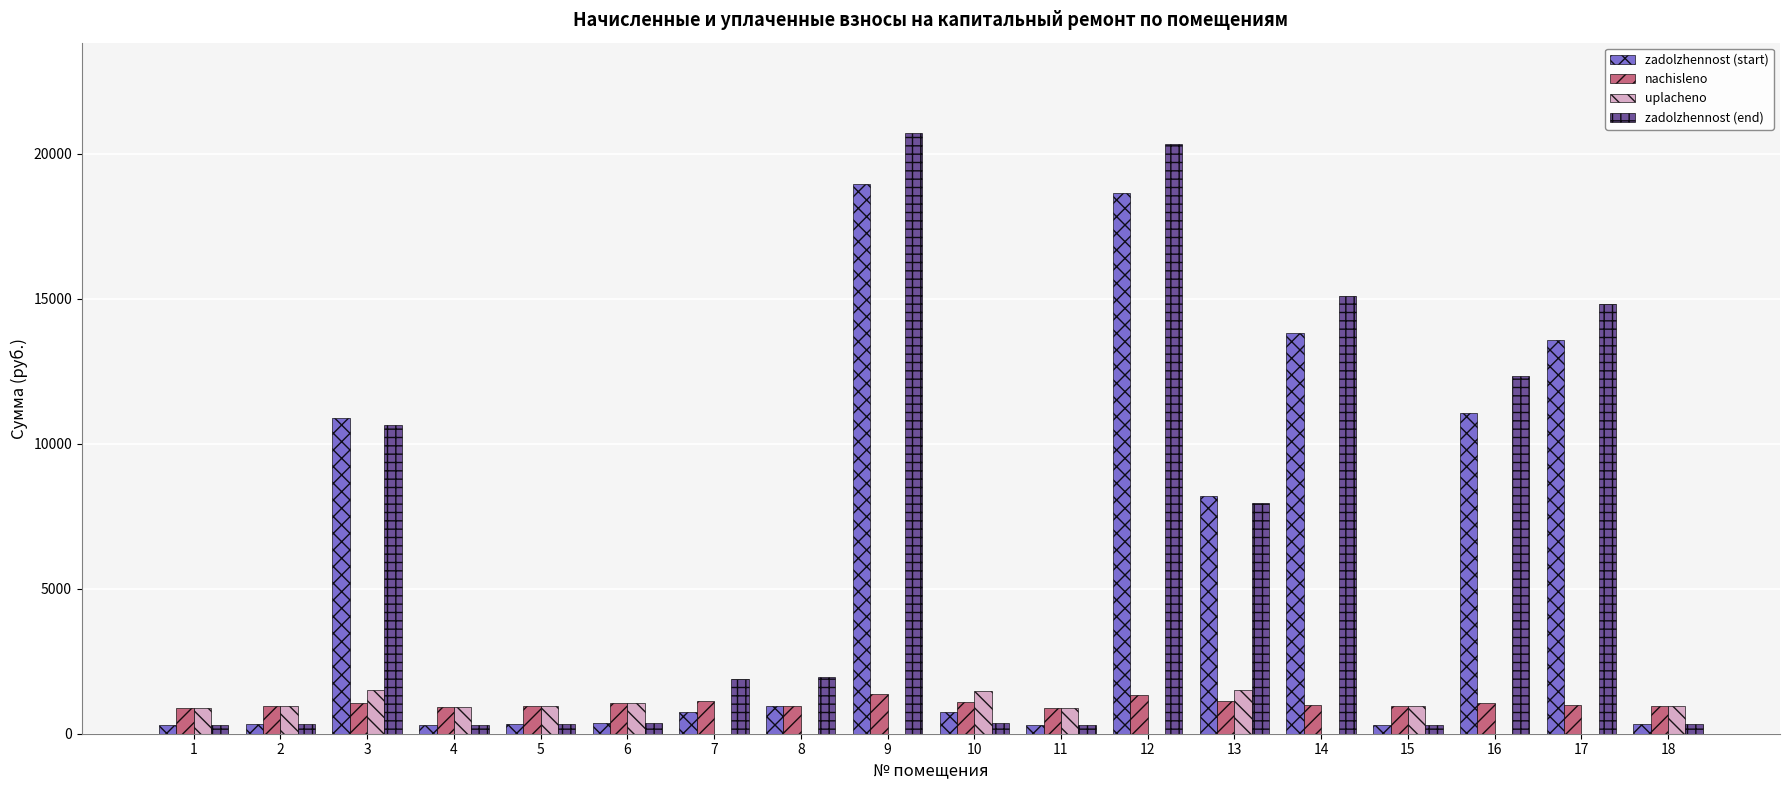

Does the chart contain stacked bars?

No